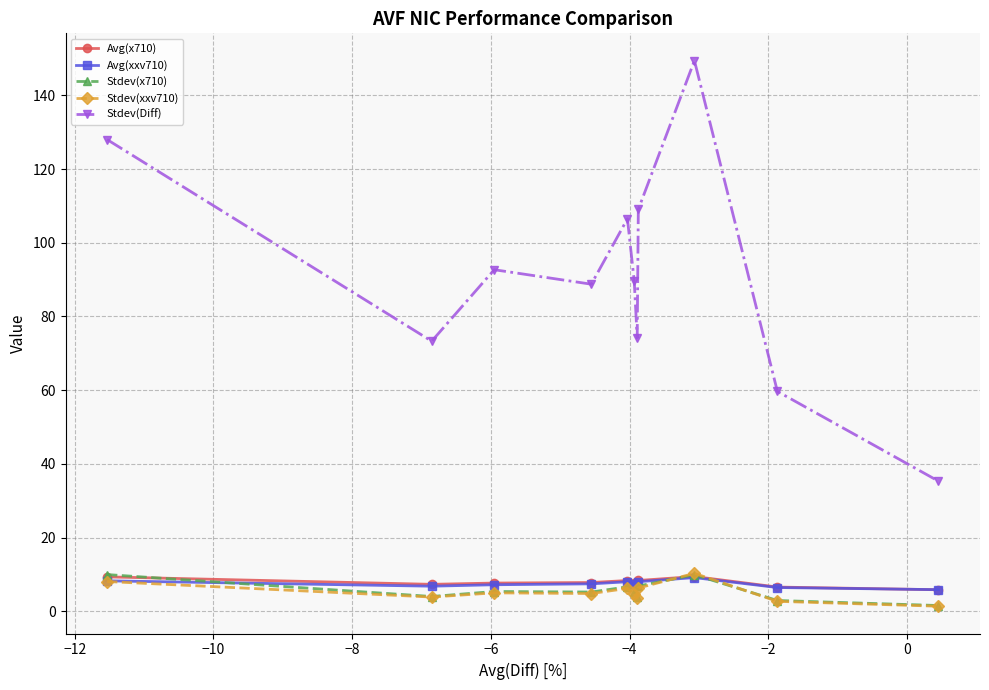

What is the highest value of the Stdev(x710) series?

9.9